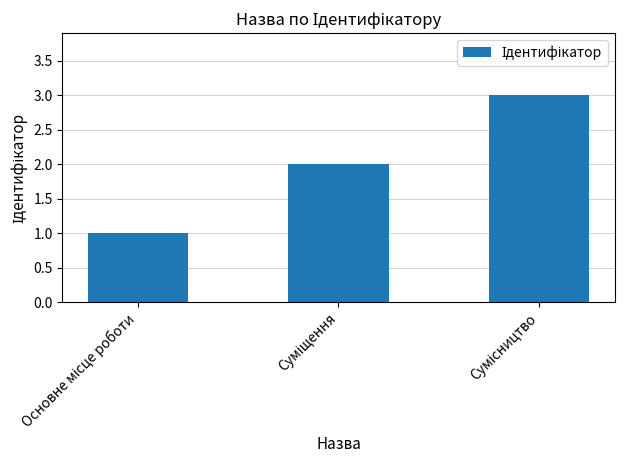

What is the sum of all values?

6